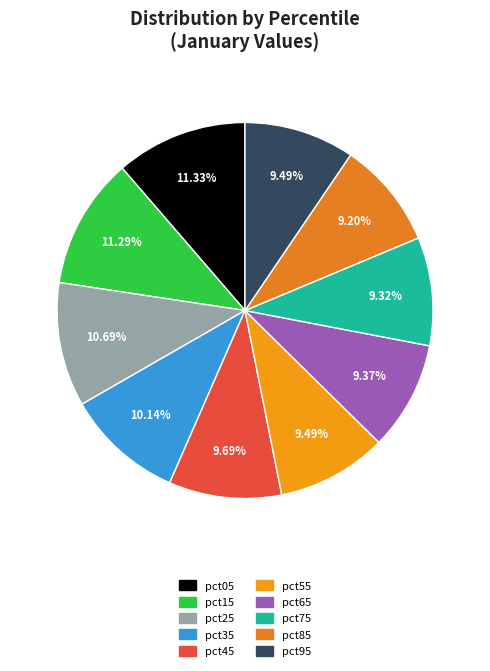

Count the number of slices in the pie.

10